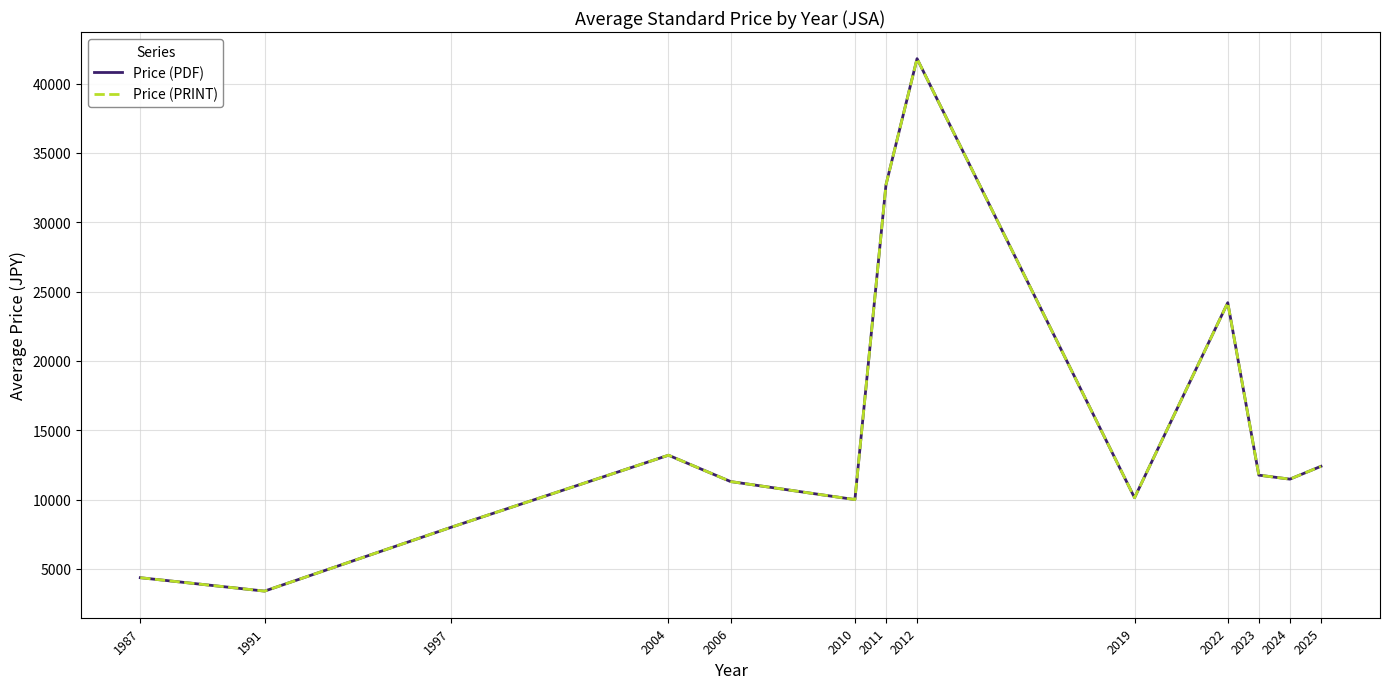

True or false: Price (PRINT) and Price (PDF) intersect in this chart.

False